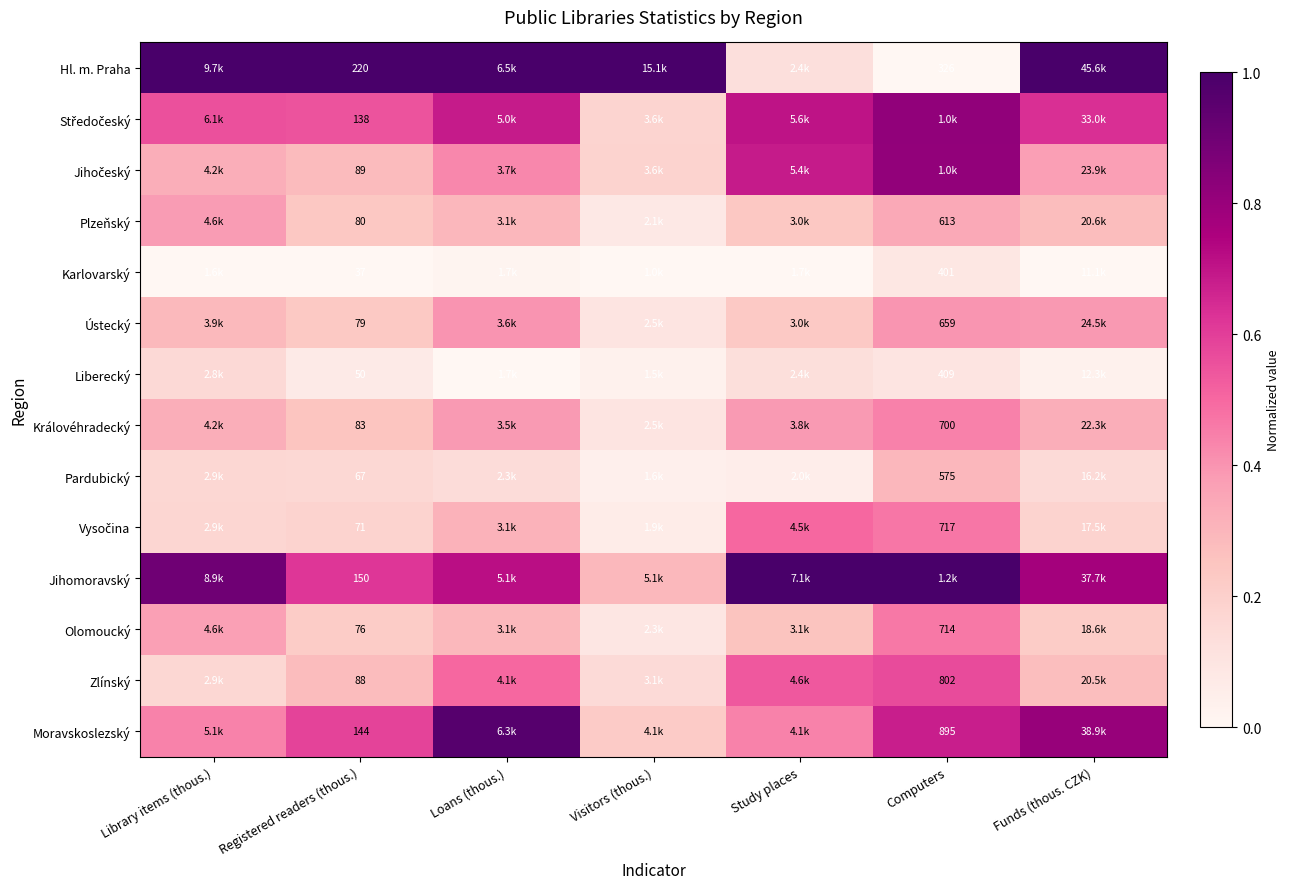

Which category has the lowest value across all series?

Computers